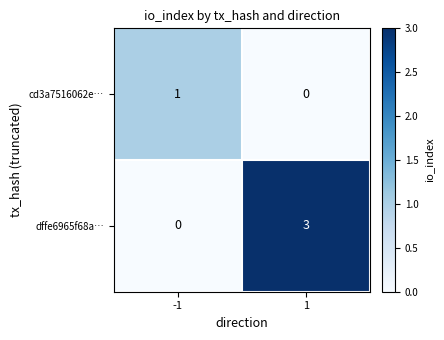

What is the highest value of the dffe6965f68a… series?

3